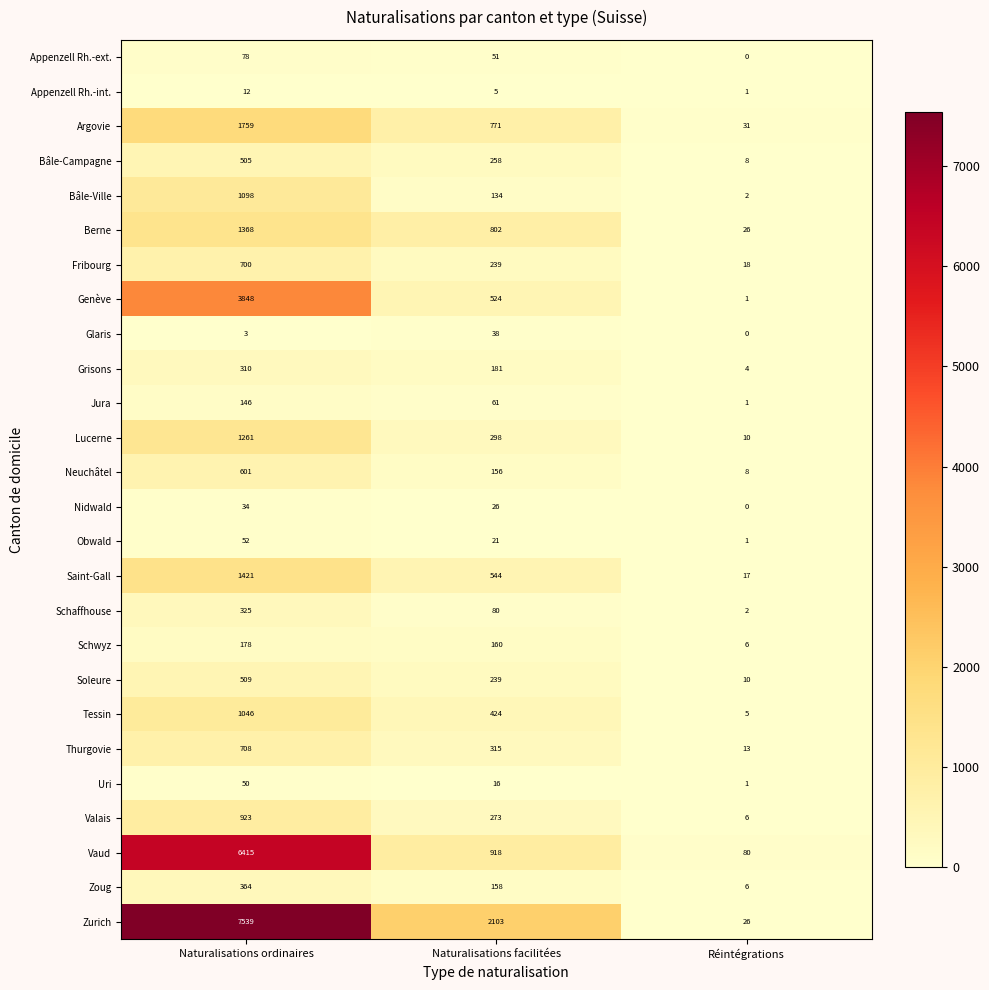

What is the total value across all series at Naturalisations facilitées?

8795